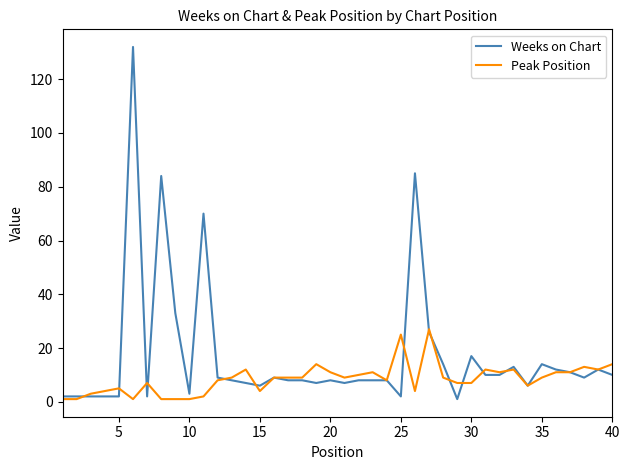

Which series has the widest spread of values?

Weeks on Chart